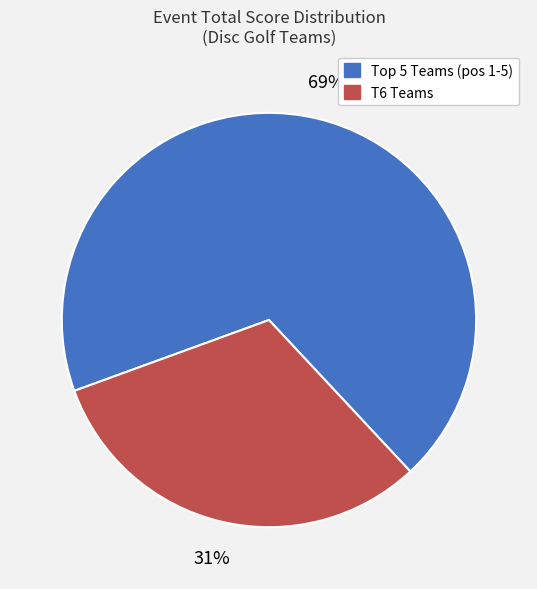

Rank the categories by value from highest to lowest.

Top 5 Teams (pos 1-5), T6 Teams